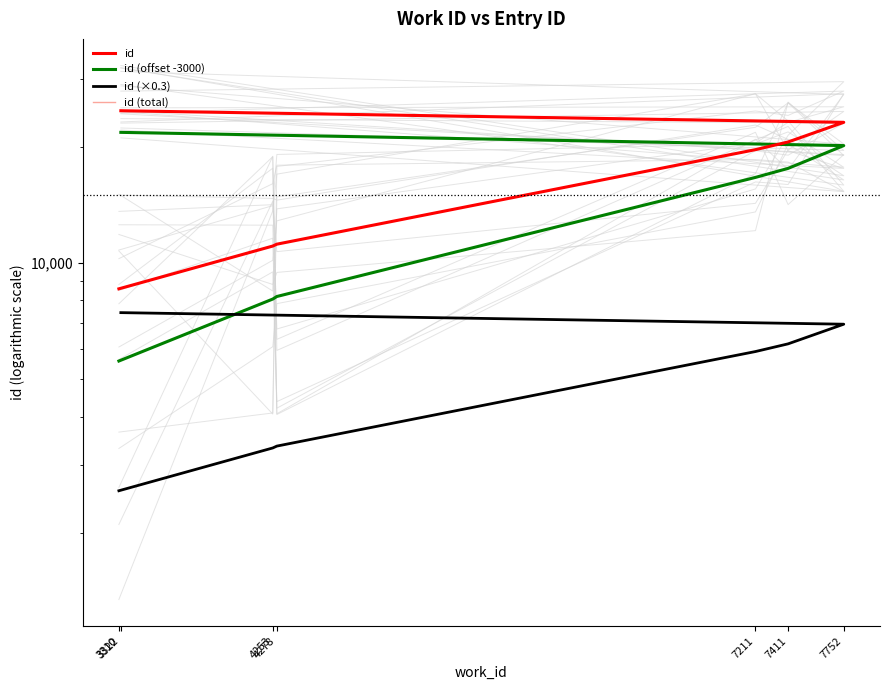

What are all the series names shown in the legend?

id, id (offset -3000), id (×0.3), id (total)